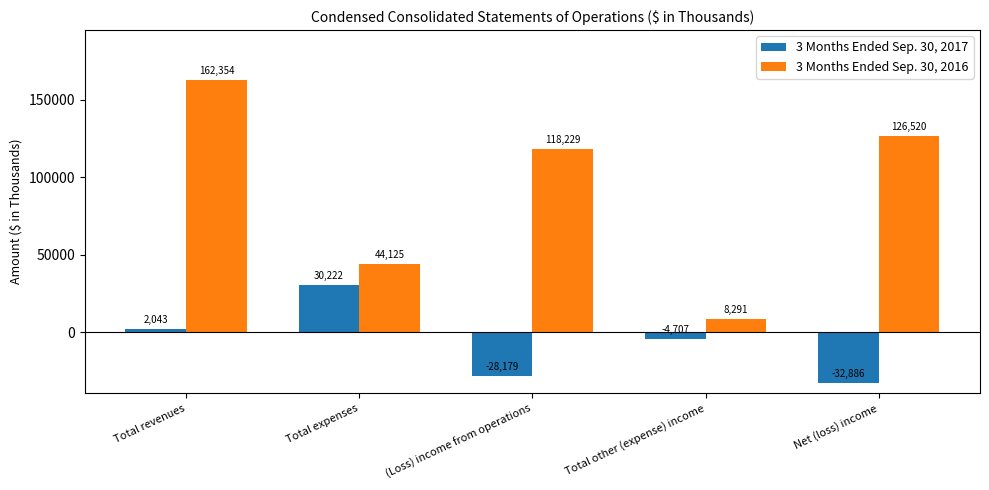

What is the value of the 3 Months Ended Sep. 30, 2016 bar at the 2nd from the left?

44125